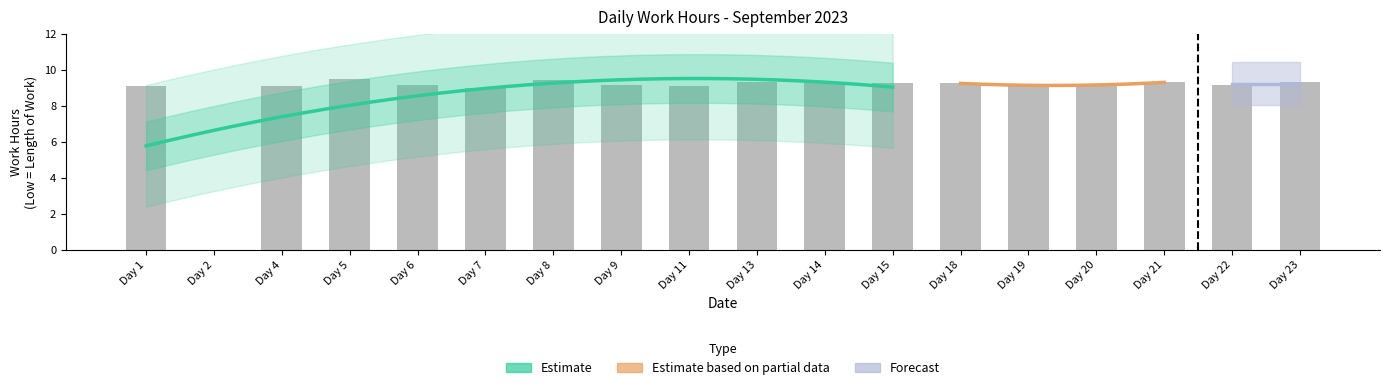

Which has a higher value, Day 13 or Day 5?

Day 5